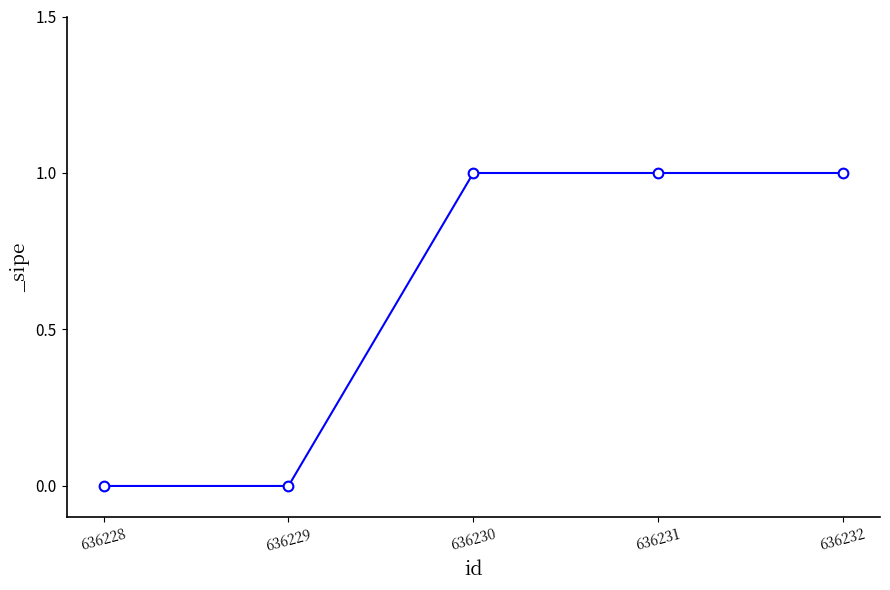

Reading left to right, what are all the values shown in this chart?

636228=0	636229=0	636230=1	636231=1	636232=1